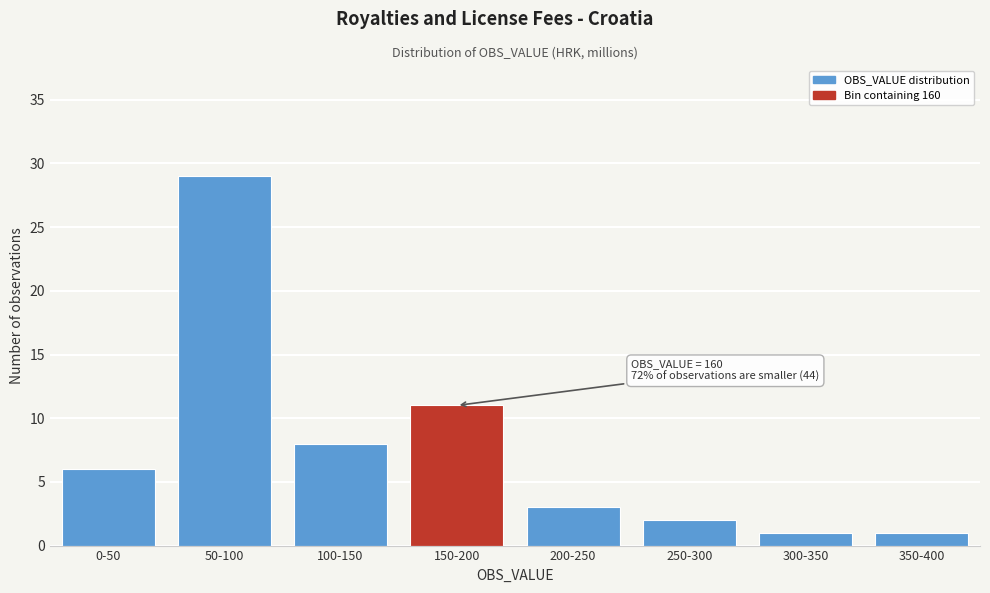

Reading right to left, transcribe all the data shown in this chart.

1	1	2	3	11	8	29	6